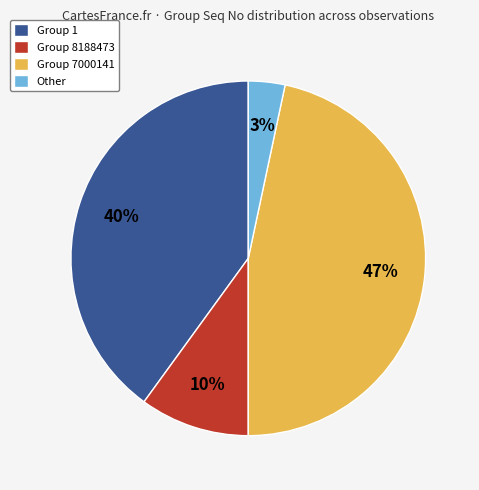

Between Group 8188473 and Group 7000141, which is larger?

Group 7000141